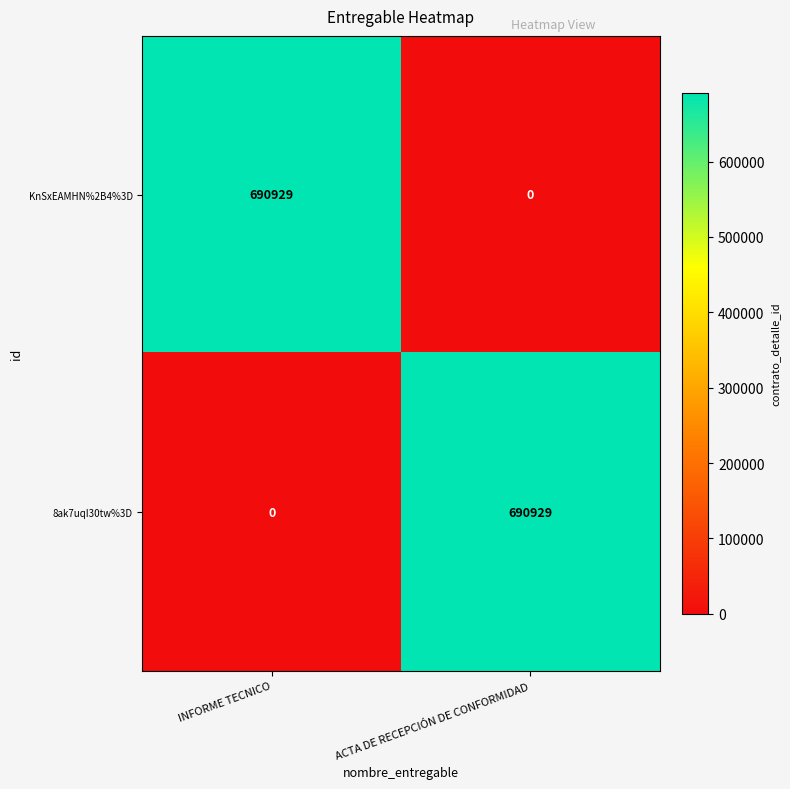

What is the total value across all series at ACTA DE RECEPCIÓN DE CONFORMIDAD?

690929